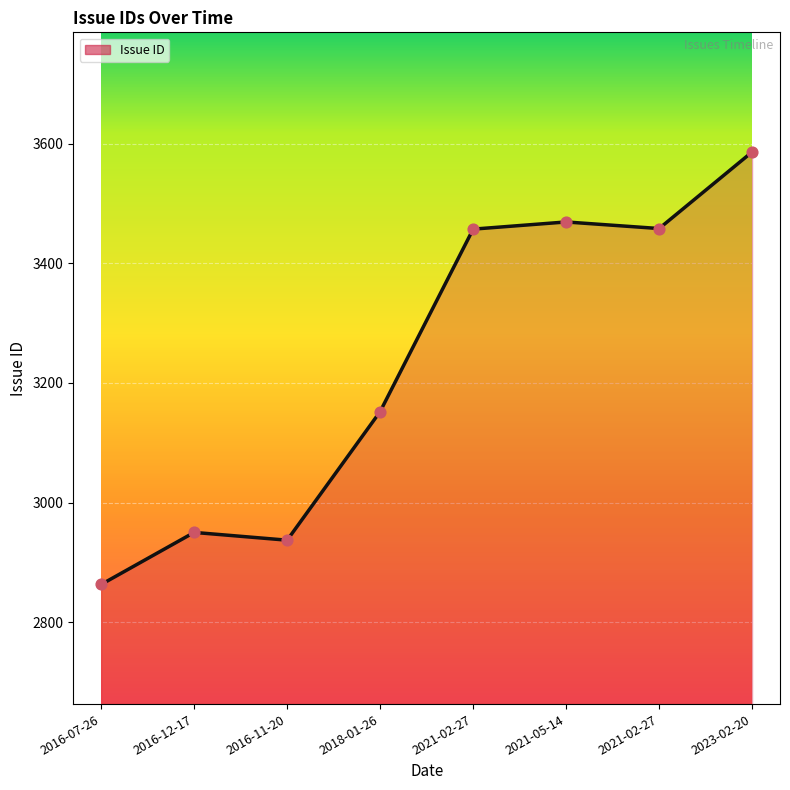

What is the ratio of the value at 2016-07-26 to the value at 2021-02-27?

0.8